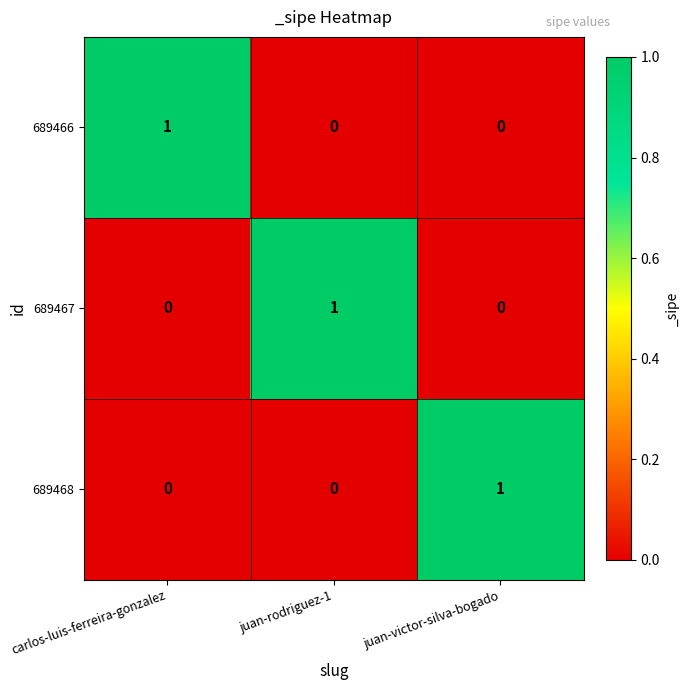

How many categories are shown in the chart?

3